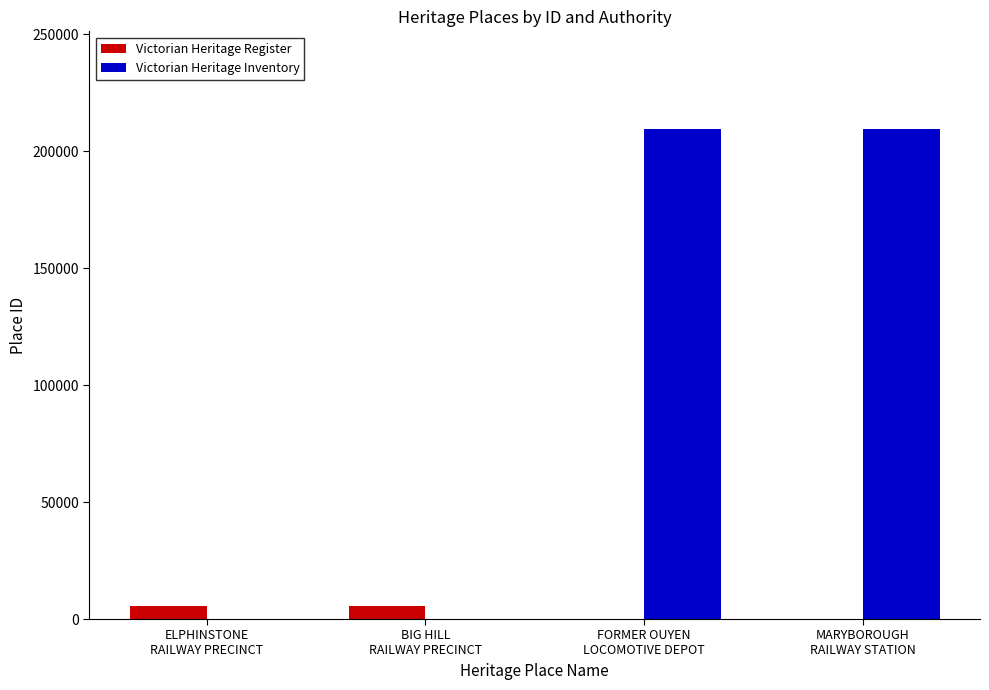

At ELPHINSTONE
RAILWAY PRECINCT, list the series in order from smallest to largest.

Victorian Heritage Register, Victorian Heritage Inventory